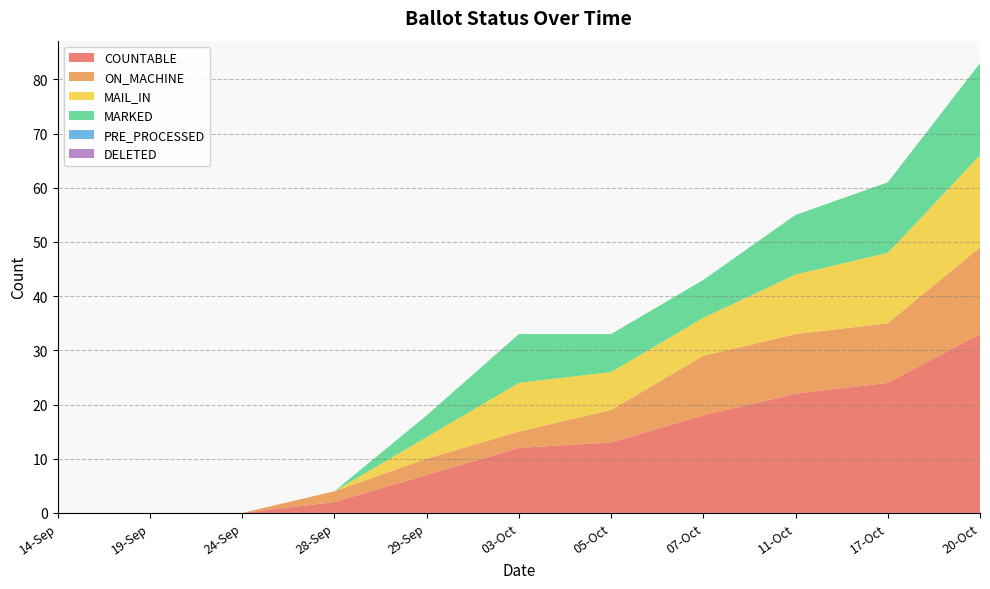

Reading right to left, transcribe all the data shown in this chart.

COUNTABLE: 33	24	22	18	13	12	7	2	0	0	0
ON_MACHINE: 16	11	11	11	6	3	3	2	0	0	0
MAIL_IN: 17	13	11	7	7	9	4	0	0	0	0
MARKED: 17	13	11	7	7	9	4	0	0	0	0
PRE_PROCESSED: 0	0	0	0	0	0	0	0	0	0	0
DELETED: 0	0	0	0	0	0	0	0	0	0	0